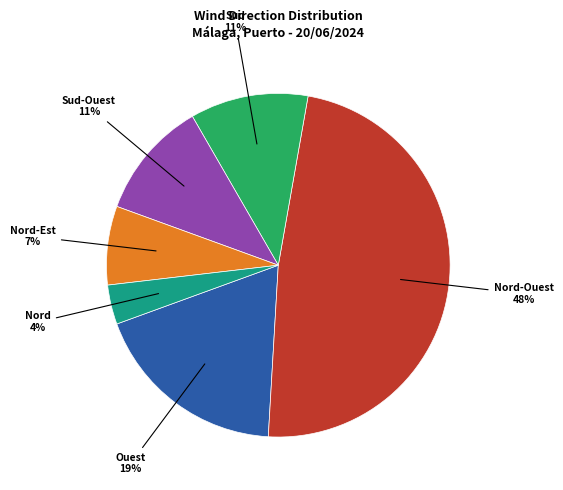

Is there a majority slice in this chart?

No